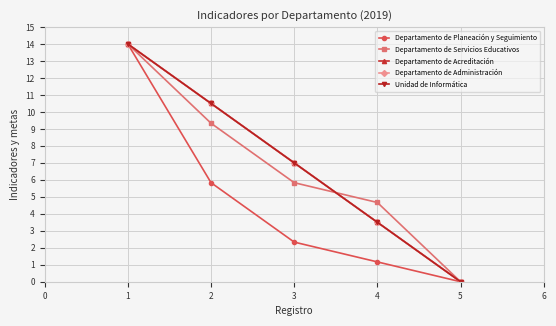

At which label does Departamento de Servicios Educativos reach its minimum?

5